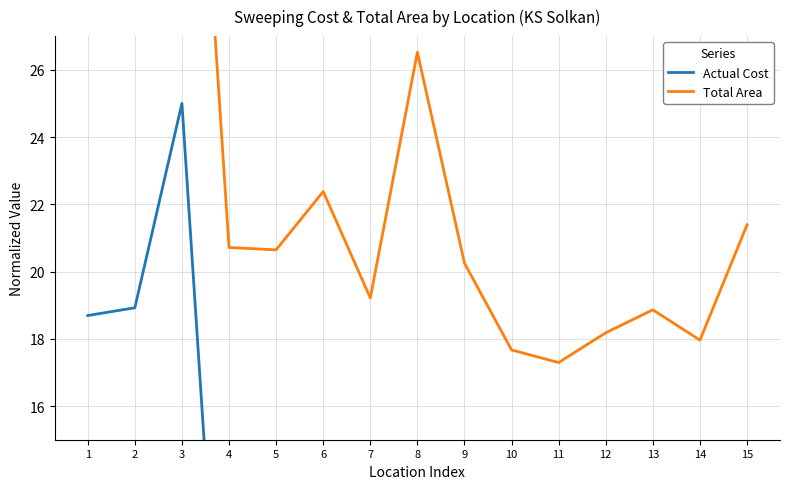

The value of Total Area at 2 is 10.5. True or false?

False